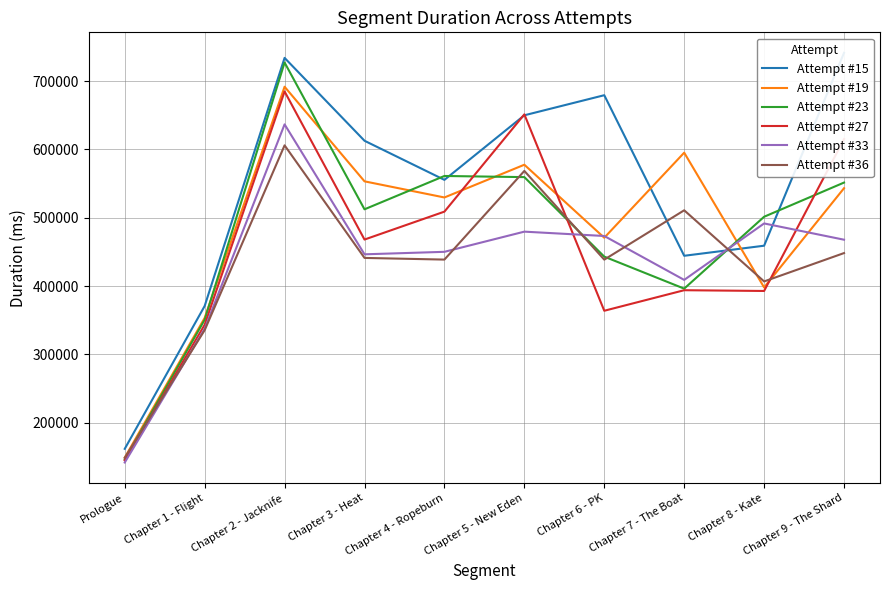

What is the value of the Attempt #19 point at the 3rd from the left?

691710